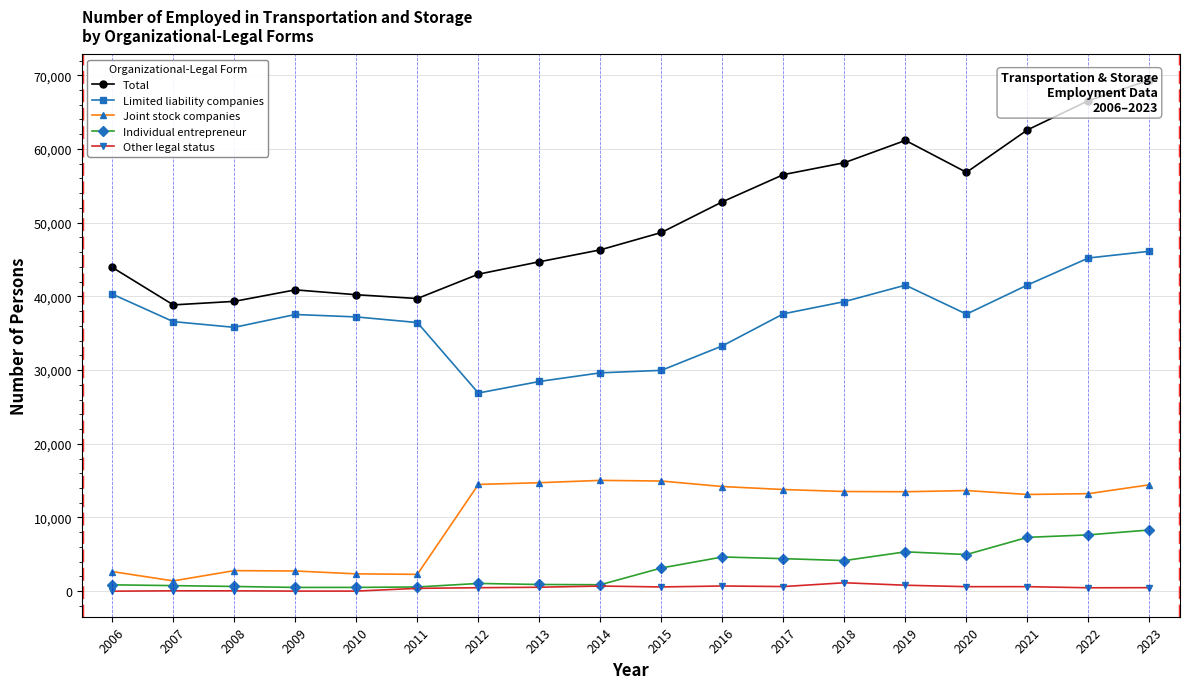

How many series are shown in this chart?

5